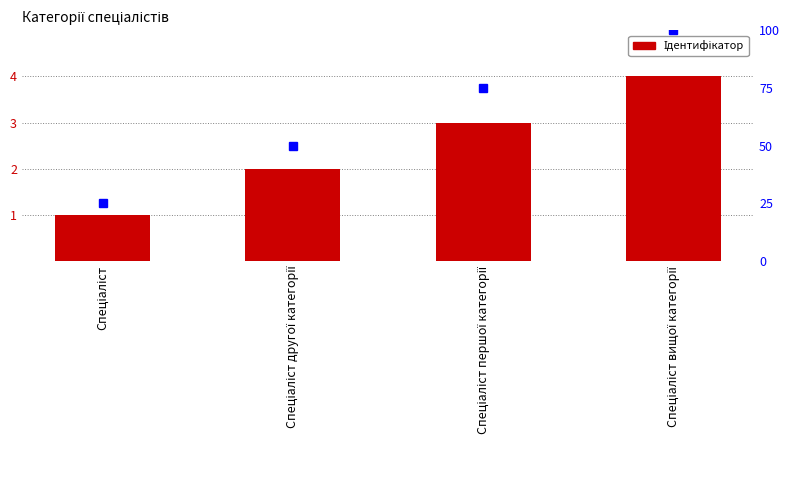

Which series has the largest total across all categories?

percentile rank within the sample